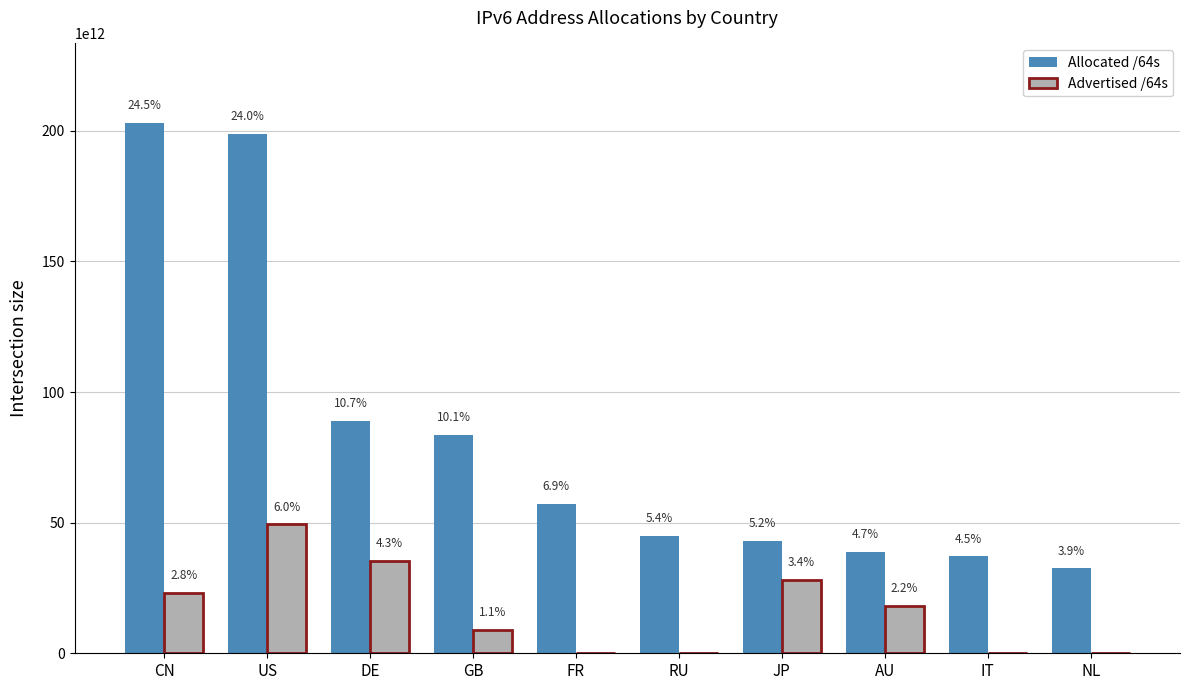

Are the bars horizontal?

No